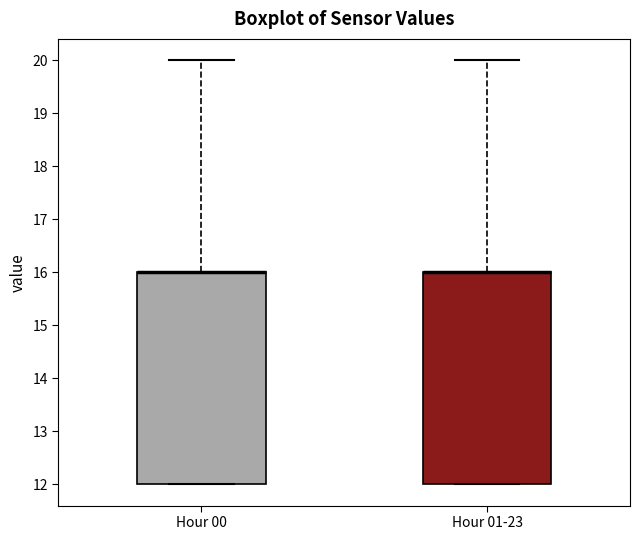

Reading left to right, transcribe this box plot: for each box, give where its median line is, the range the box spans, and where its two whiskers end, as read against the y-axis. The values are not printed on the chart, so give them approximately, as read against the axis.

Hour 00: median 16 (drawn on the box's upper edge), box 12 to 16, whiskers 12 to 20
Hour 01-23: median 16 (drawn on the box's upper edge), box 12 to 16, whiskers 12 to 20